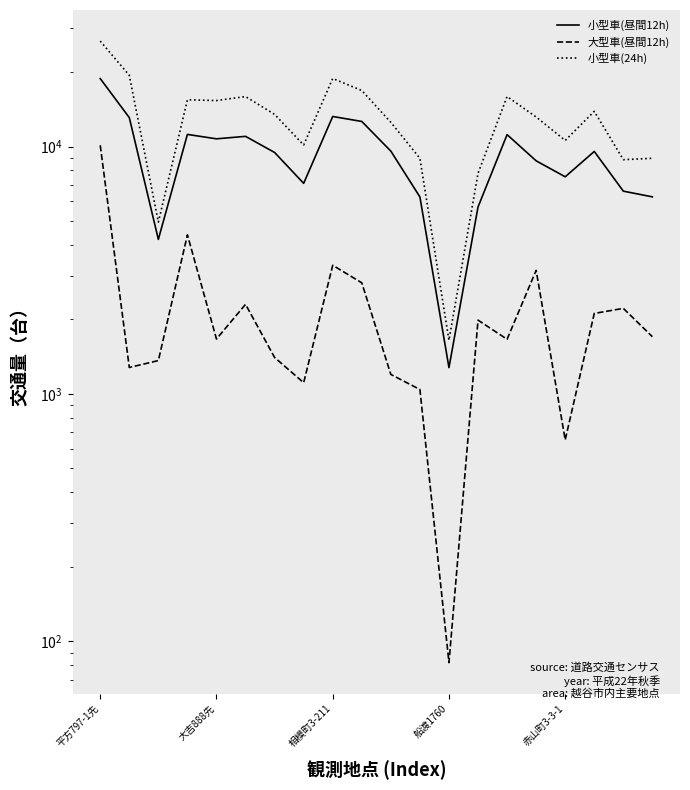

True or false: 小型車(24h) has a value of 8959 at 11.

True